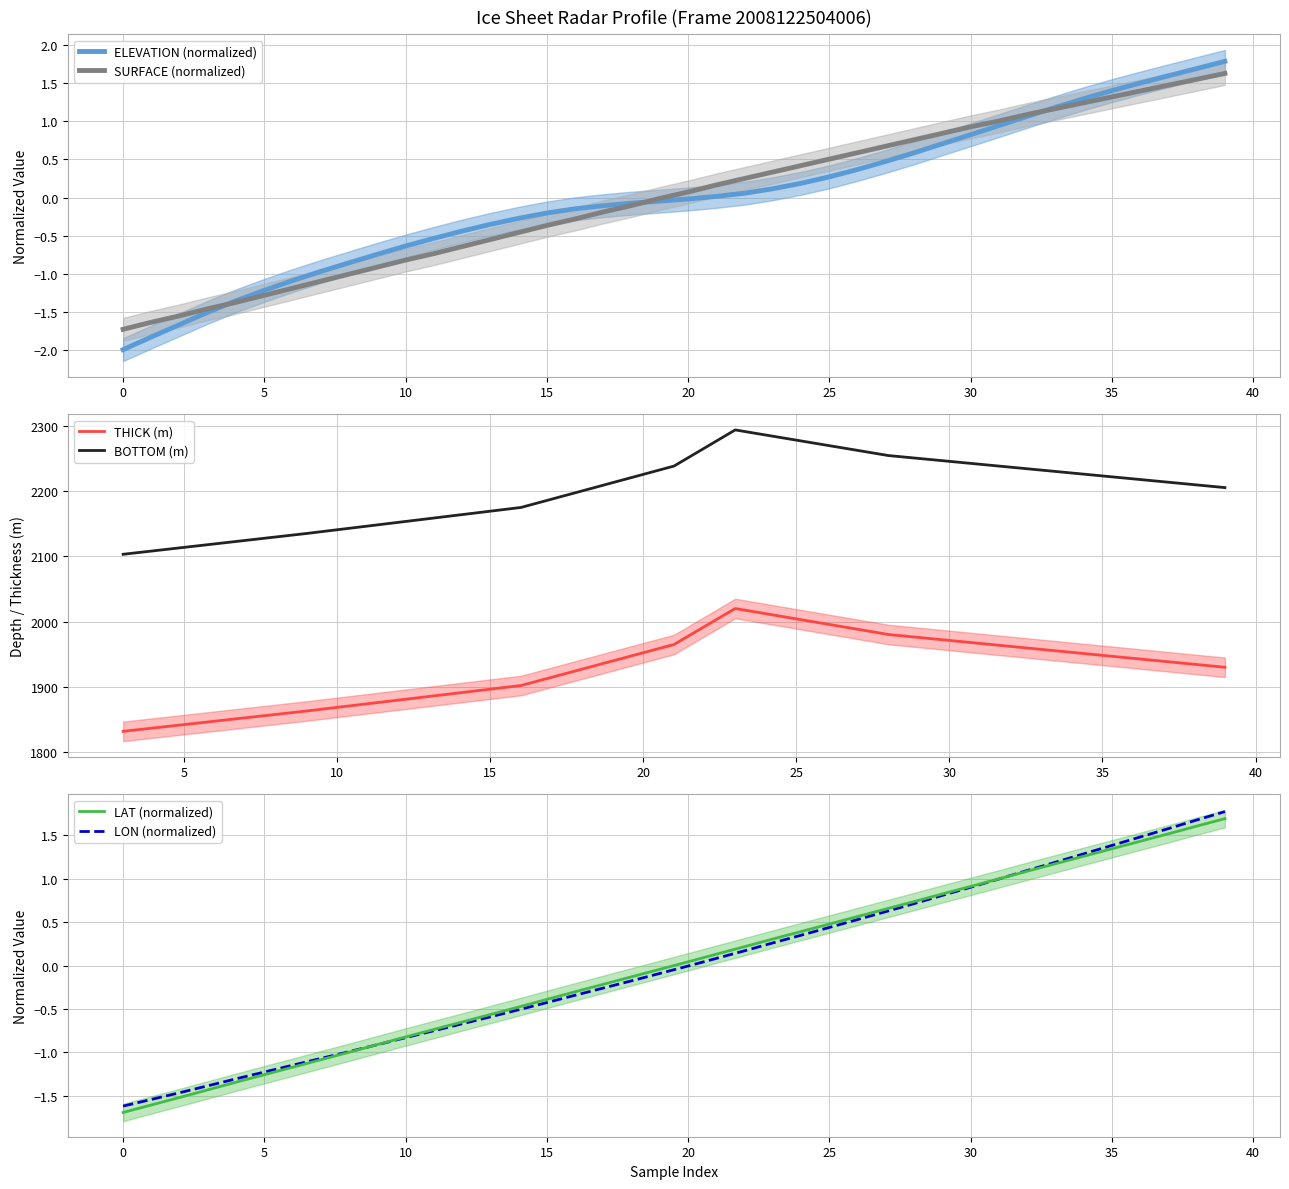

True or false: BOTTOM (m) and LON (normalized) intersect in this chart.

False